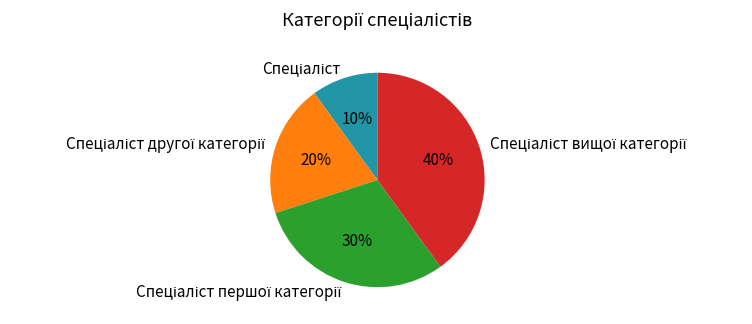

To the nearest percent, what is the average slice percentage?

25%